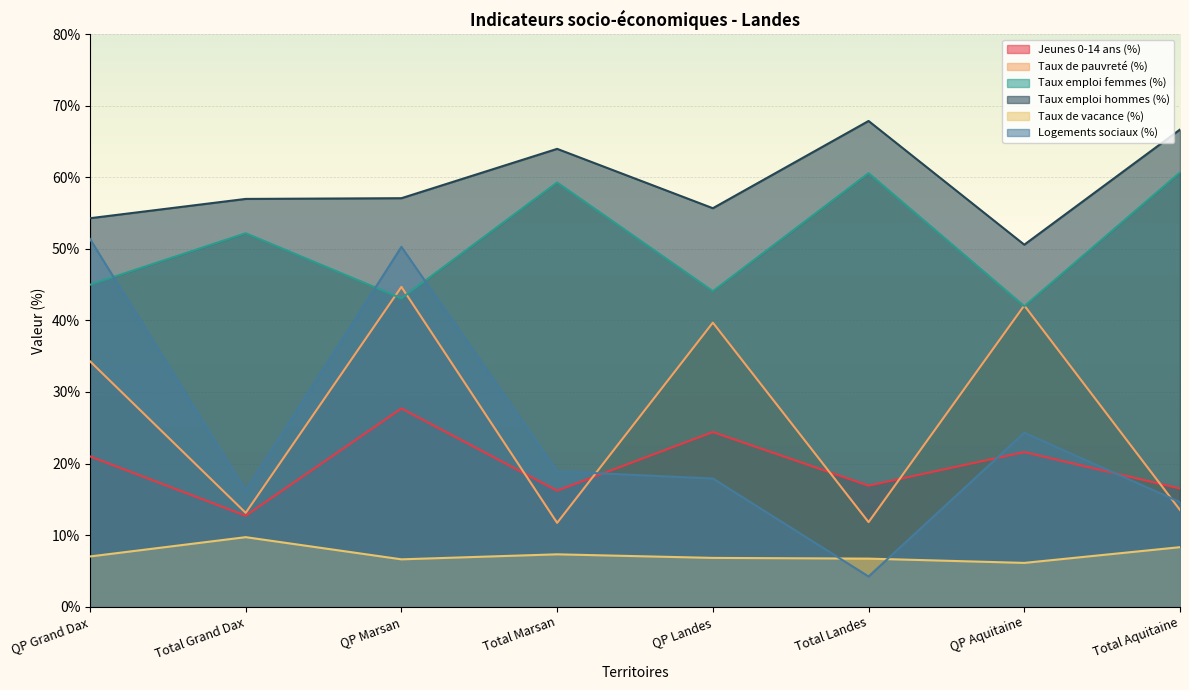

What is the sum of all Taux de pauvreté (%) values?

210.9